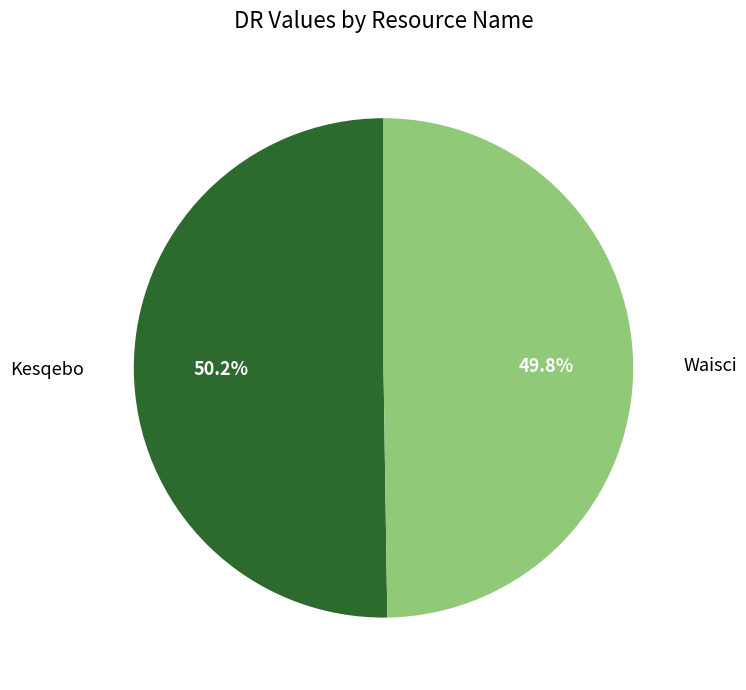

Is there a majority slice in this chart?

Yes